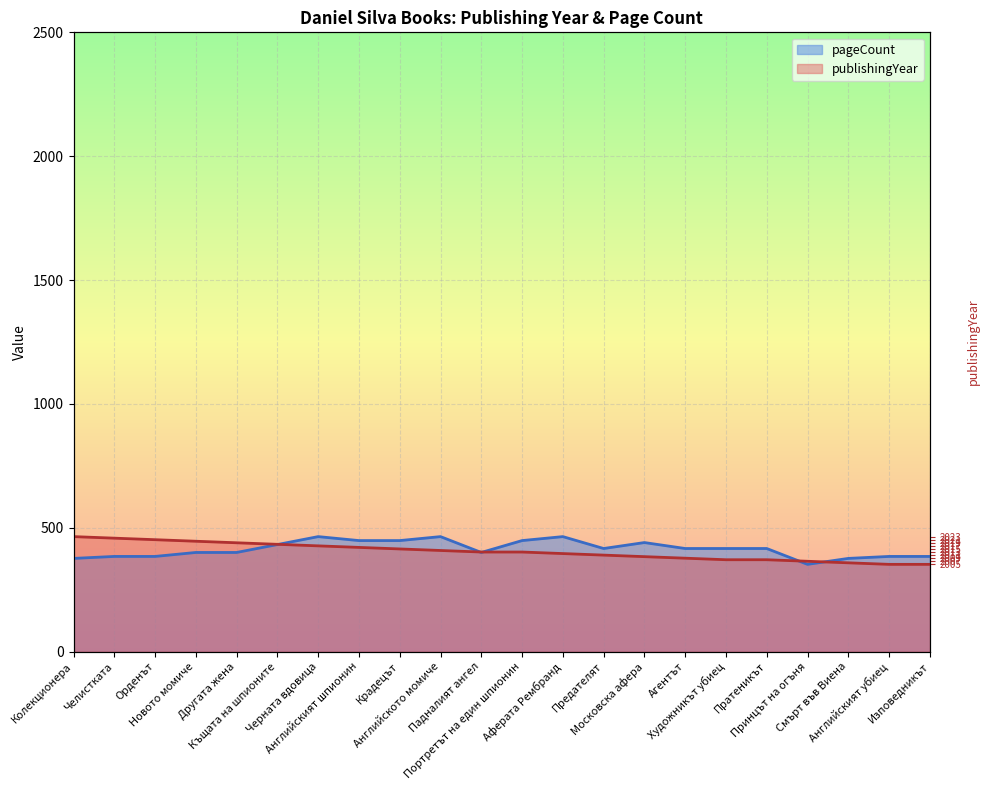

True or false: publishingYear has a value of 401.8 at Портретът на един шпионин.

True